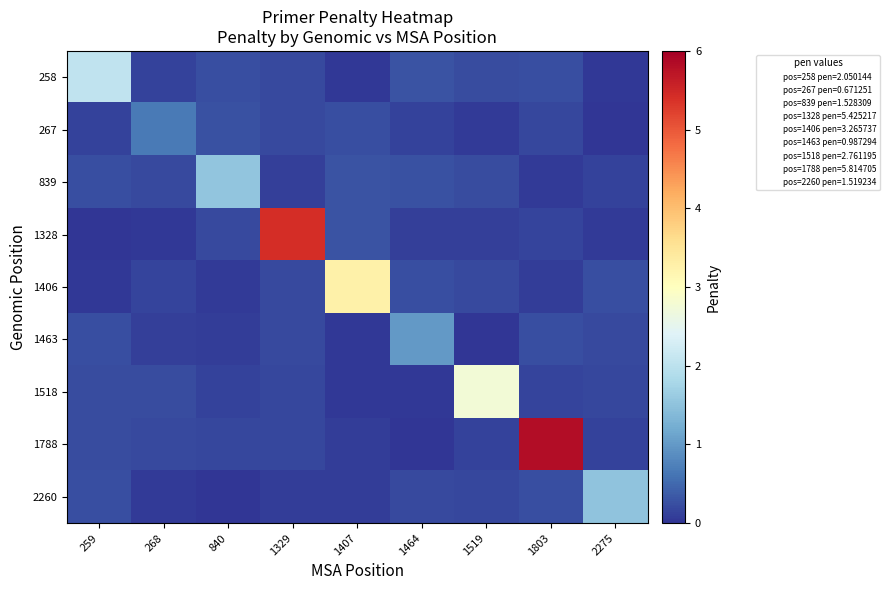

List the series in order of their peak value, highest first.

1788, 1328, 1406, 1518, 258, 839, 2260, 1463, 267